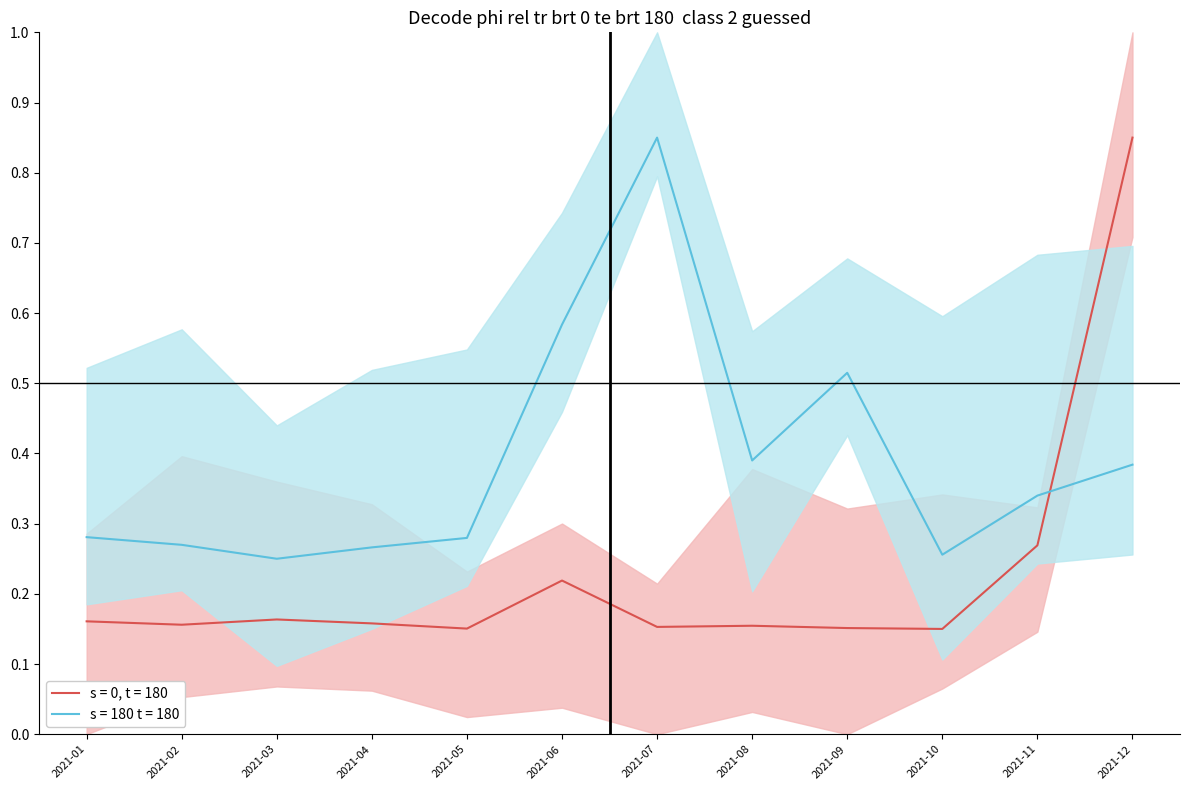

True or false: s = 180 t = 180 has more than 1 points higher than both neighbors.

True